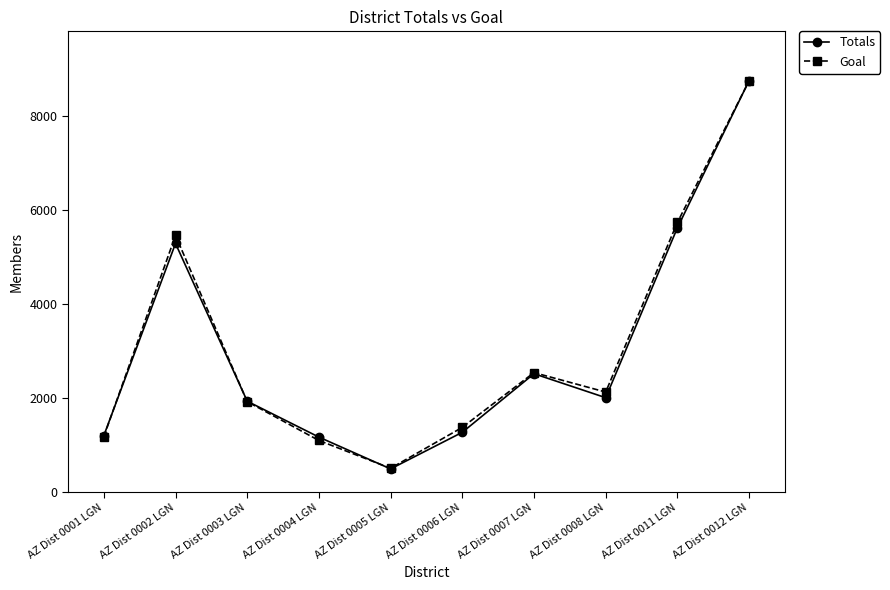

What position from the left is AZ Dist 0011 LGN?

9